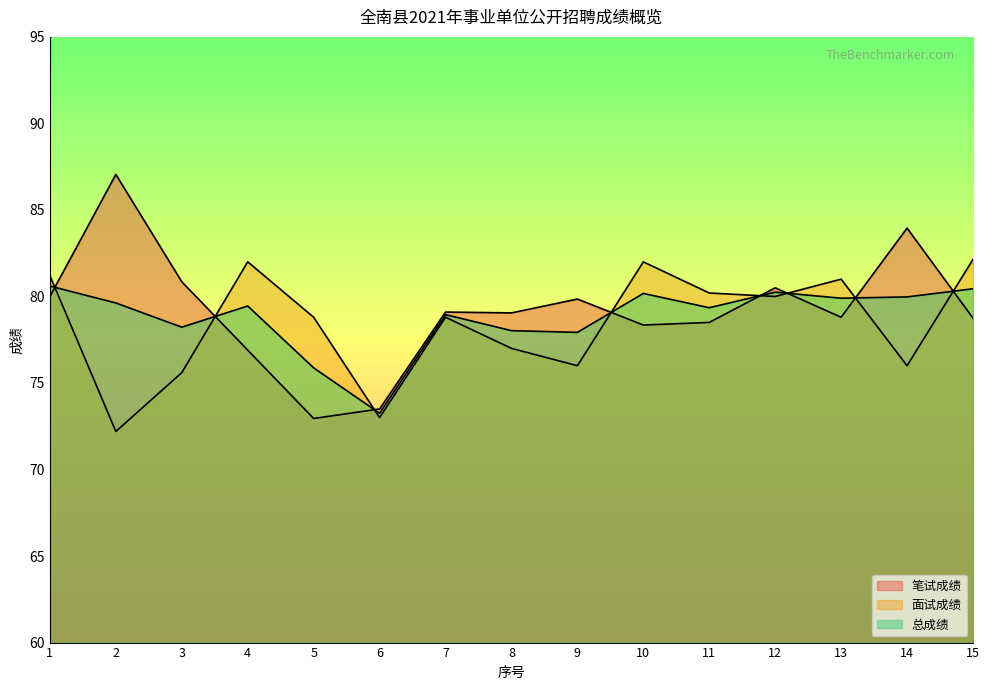

Which has a higher value, 14 or 13?

14